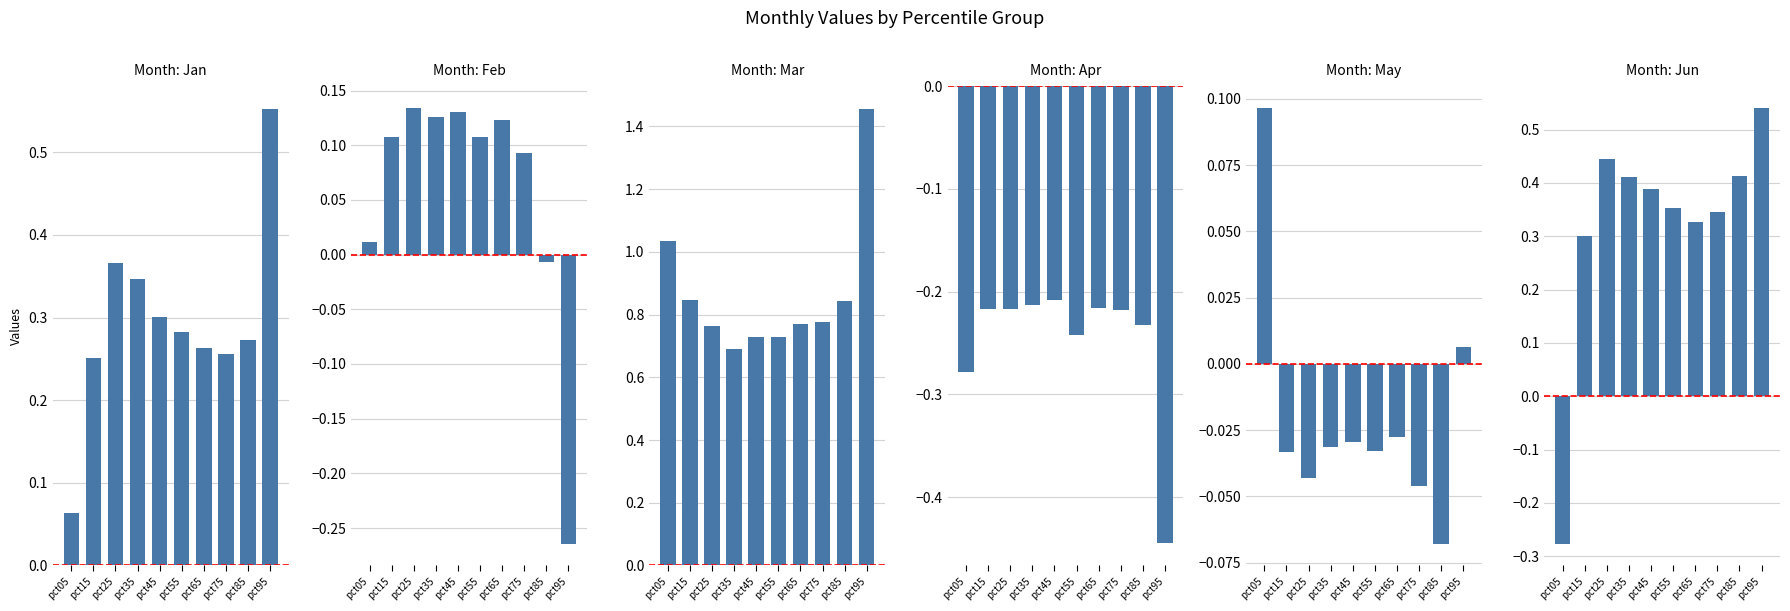

True or false: May has a value of 0.0 at pct95.

False